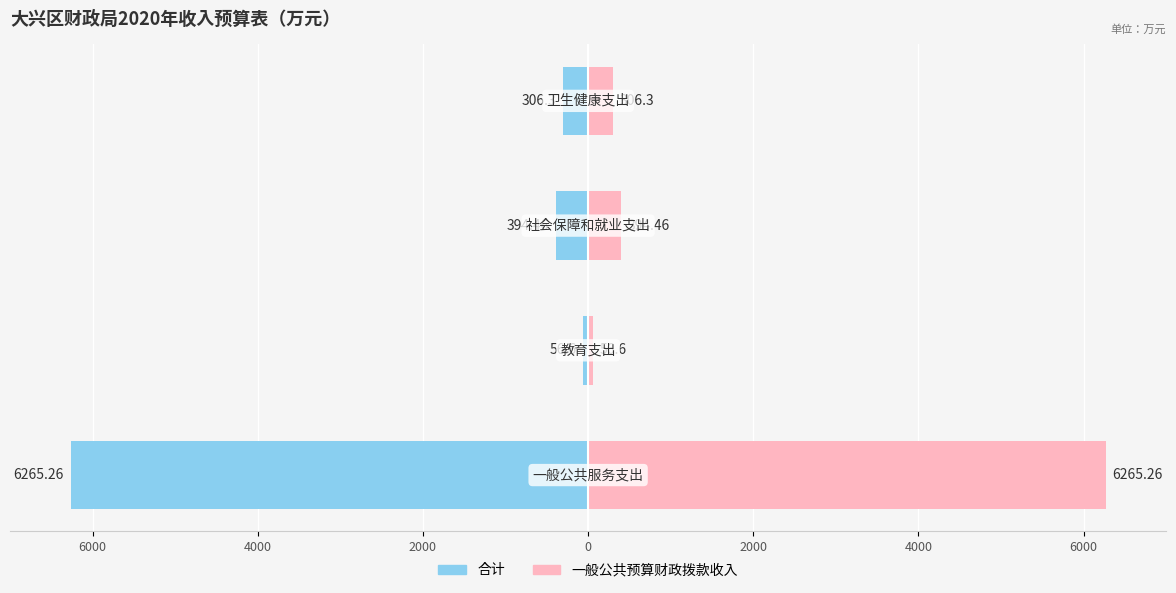

What is the lowest value of the 一般公共预算财政拨款收入 series?

56.6